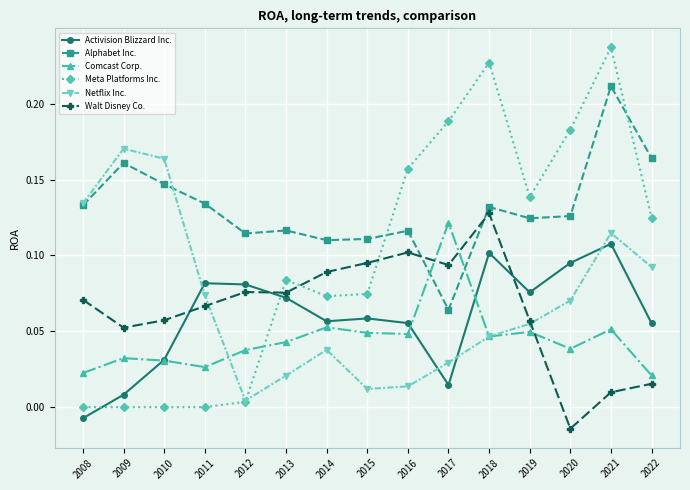

Which category has the lowest value across all series?

2020